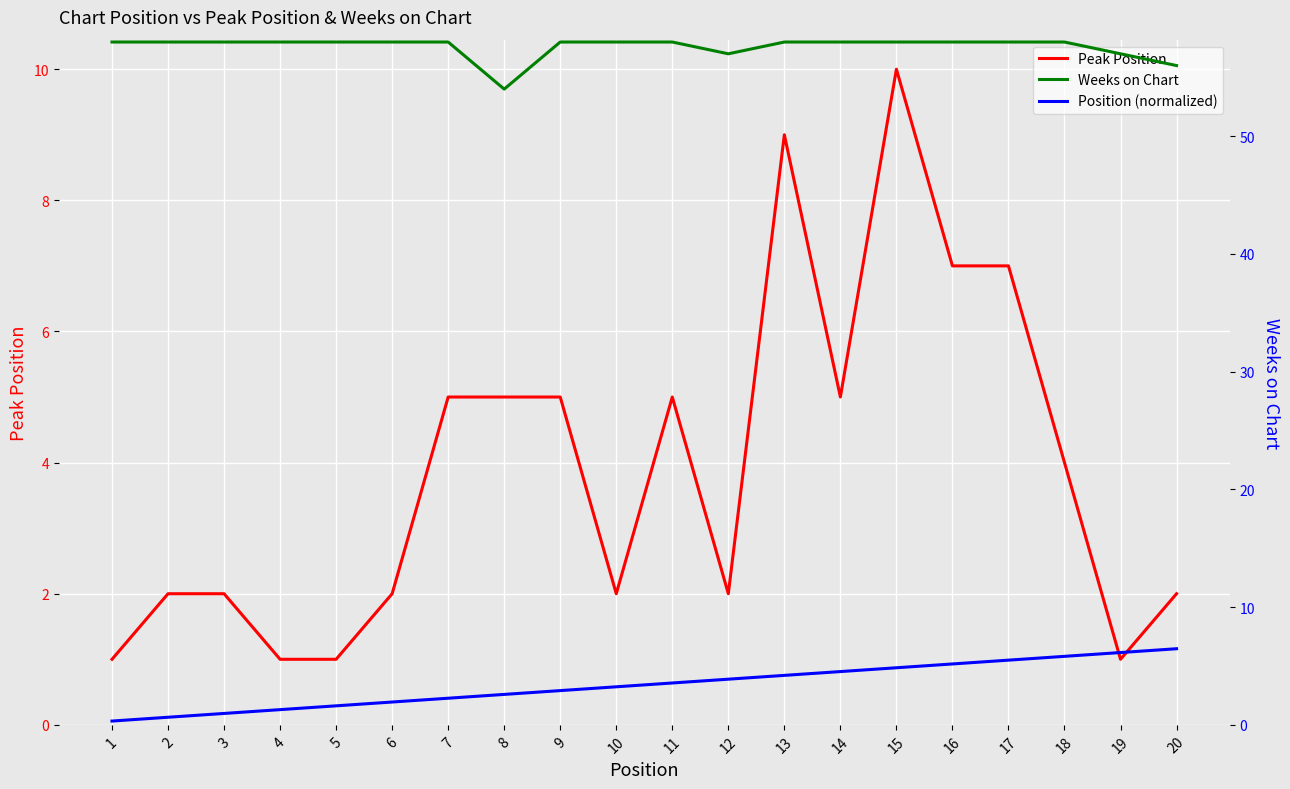

At which category is the sum across all series the highest?

15